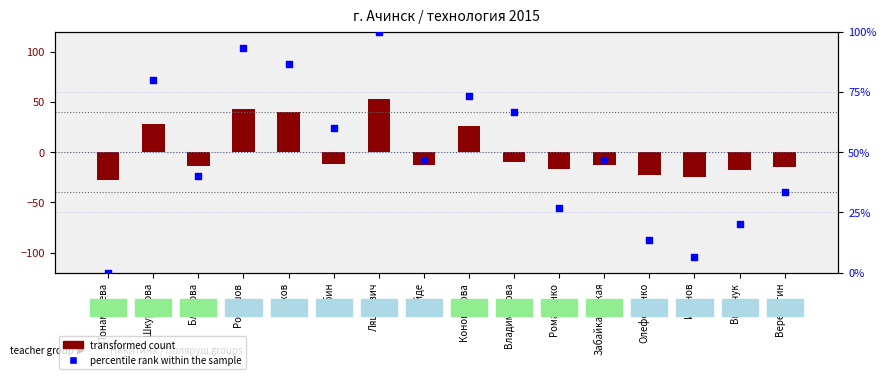

Which series contains the lowest Y value?

transformed count (score - mean)